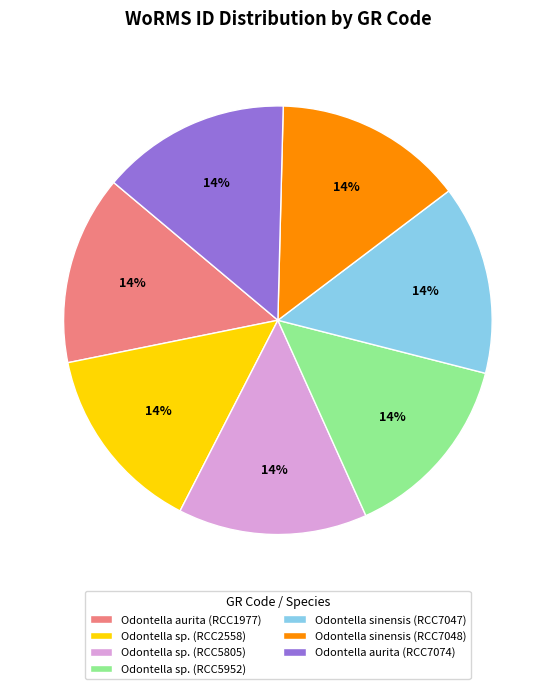

Does Odontella aurita (RCC1977) represent more than half of the total?

No